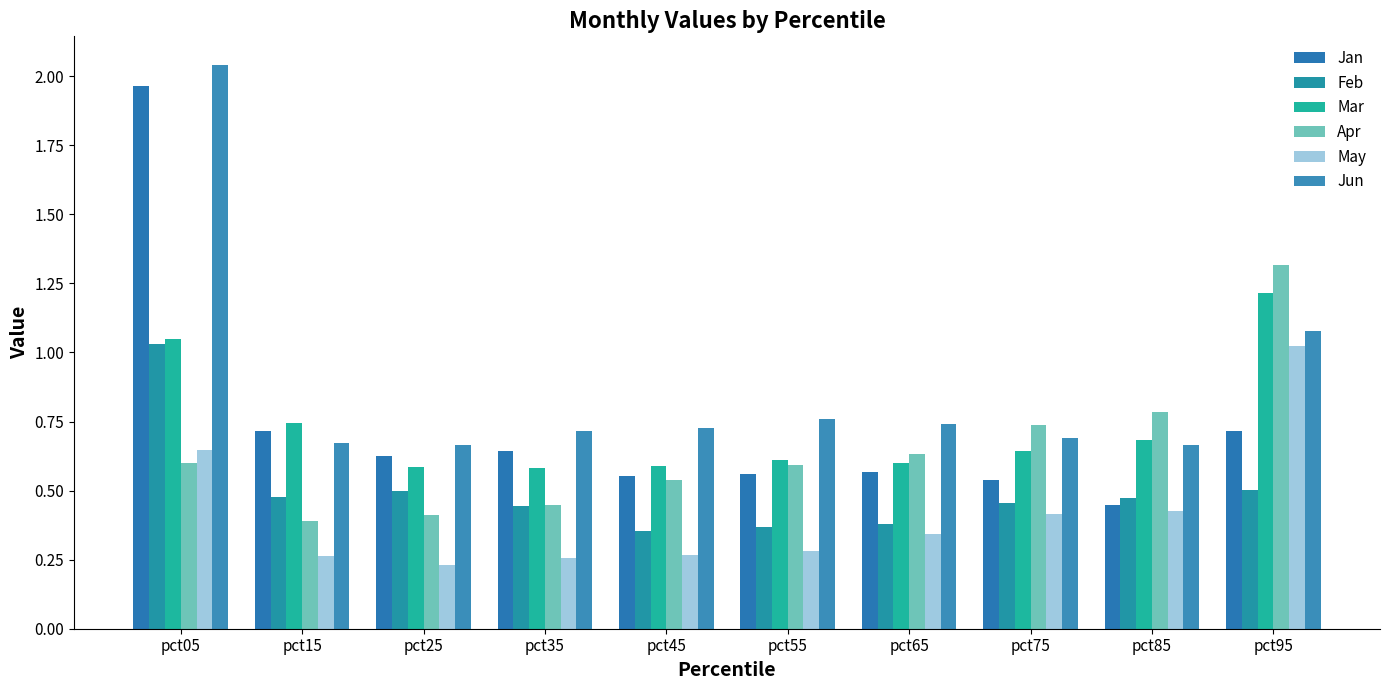

What is the value of the Jan bar at the 4th from the left?

0.6